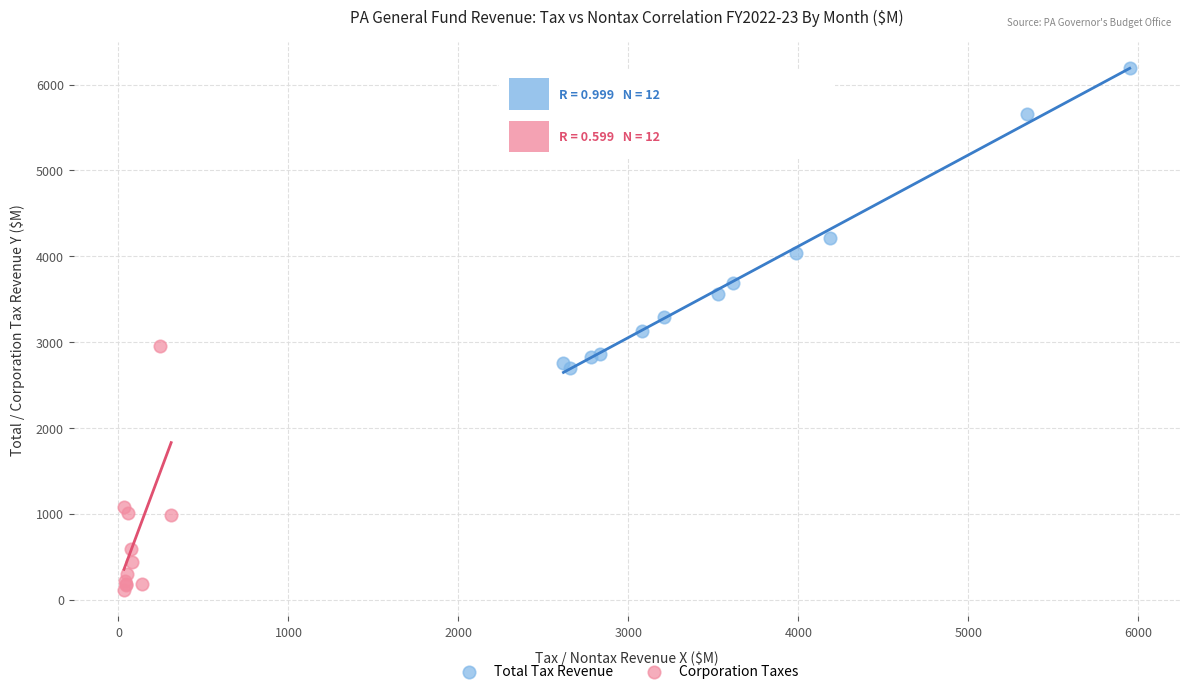

Which series has the largest Y range (max minus min)?

Total Tax Revenue